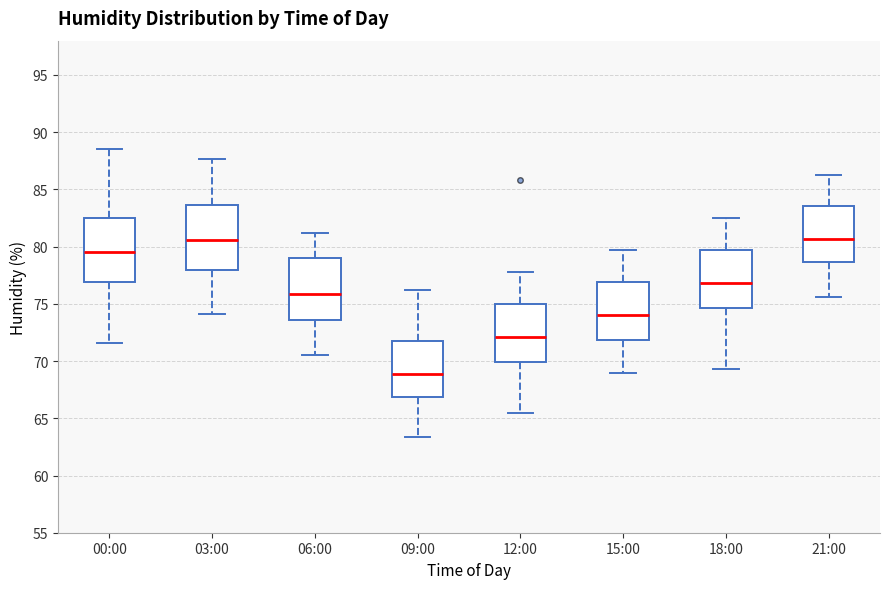

Reading left to right, transcribe this box plot: for each box, give where its median line is, the range the box spans, and where its two whiskers end, as read against the y-axis. The values are not printed on the chart, so give them approximately, as read against the axis.

00:00: median 79.5, box 77.0 to 82.5, whiskers 71.5 to 88.5
03:00: median 80.5, box 78.0 to 83.5, whiskers 74.0 to 87.5
06:00: median 76.0, box 73.5 to 79.0, whiskers 70.5 to 81.0
09:00: median 69.0, box 67.0 to 71.5, whiskers 63.5 to 76.0
12:00: median 72.0, box 70.0 to 75.0, whiskers 65.5 to 78.0
15:00: median 74.0, box 72.0 to 77.0, whiskers 69.0 to 79.5
18:00: median 77.0, box 74.5 to 79.5, whiskers 69.5 to 82.5
21:00: median 80.5, box 78.5 to 83.5, whiskers 75.5 to 86.5